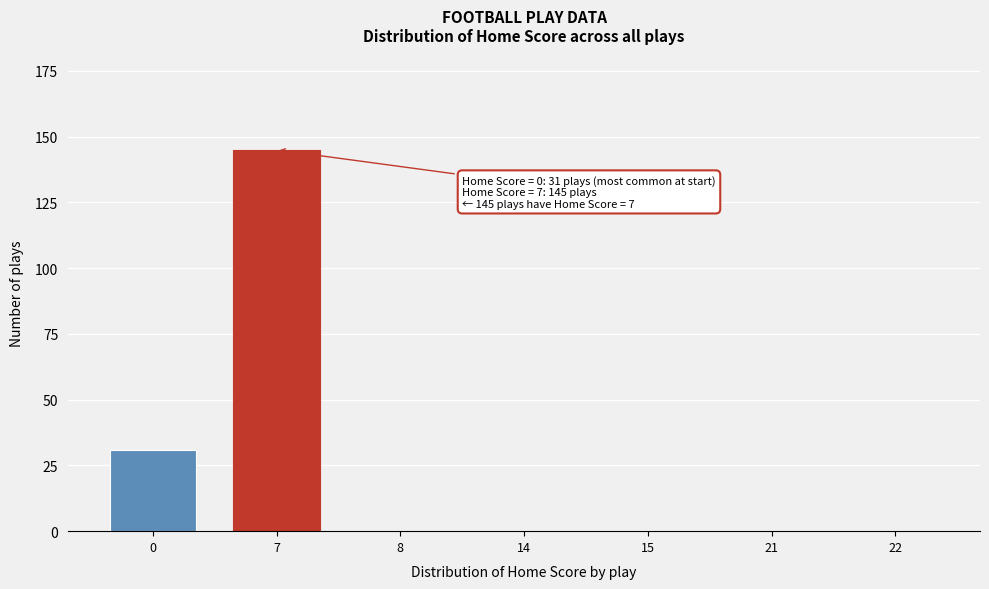

Reading right to left, what are all the values shown in this chart?

22=0	21=0	15=0	14=0	8=0	7=145	0=31